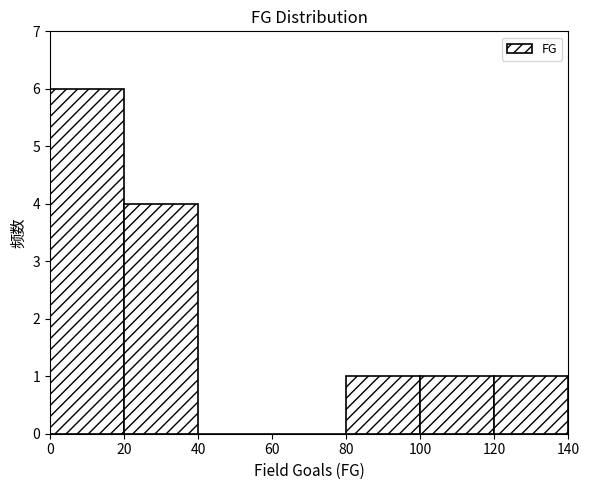

Reading left to right, transcribe this chart: for each bar, give the range it covers on the x-axis and its height. The values are not printed on the chart, so give them approximately, as read against the axis.

0 to 20: 6
20 to 40: 4
40 to 60: 0
60 to 80: 0
80 to 100: 1
100 to 120: 1
120 to 140: 1